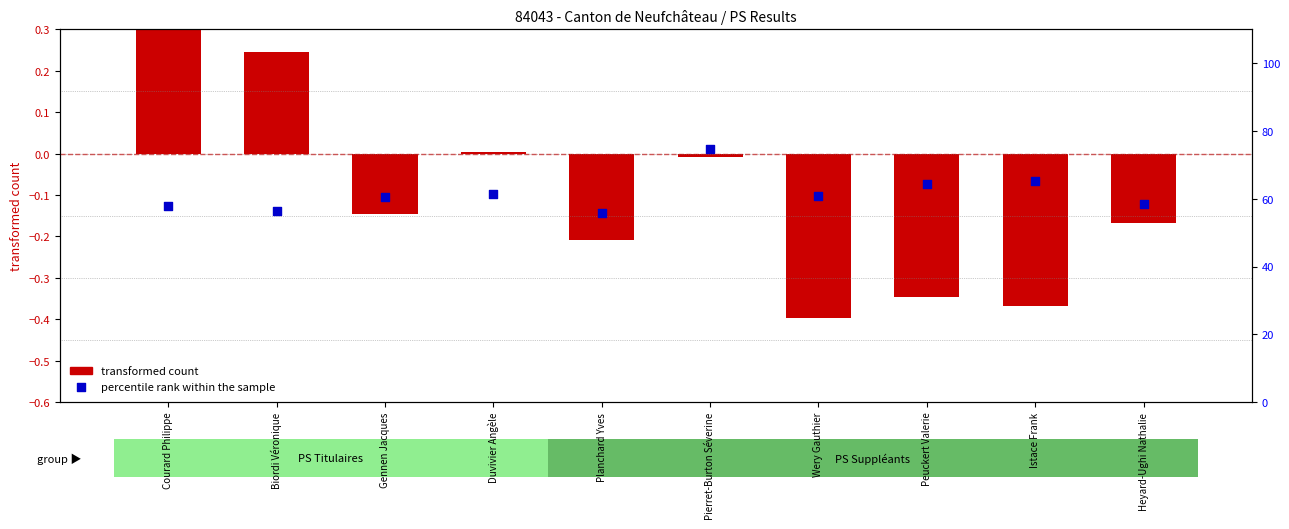

Is the value of transformed count at Gennen Jacques greater than the value of percentile rank within the sample at Pierret-Burton Séverine?

No